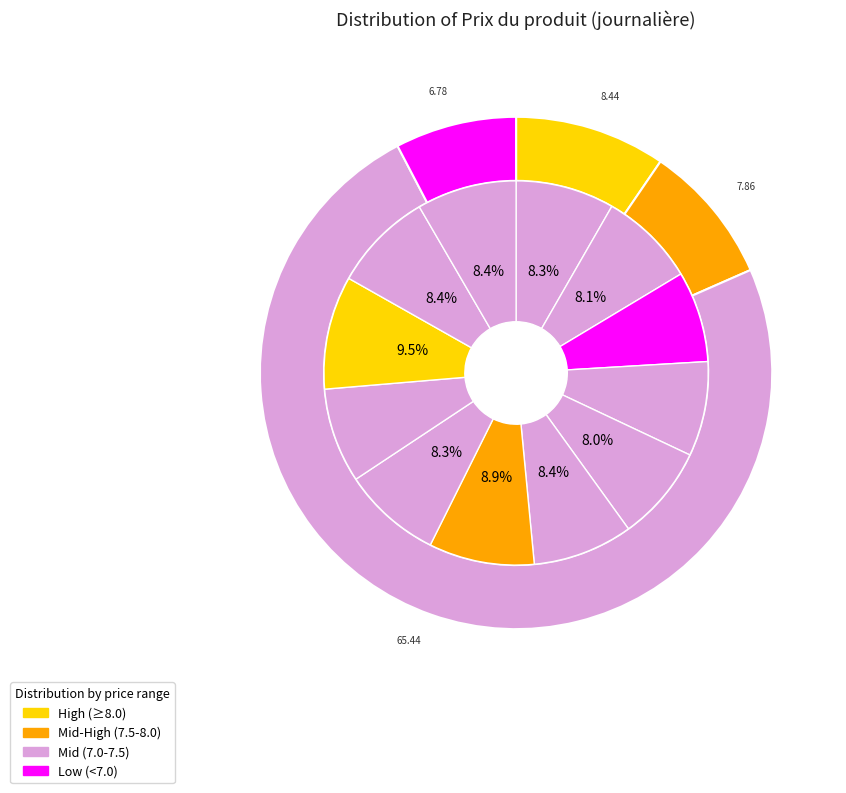

To the nearest percent, what is the combined percentage of 2024-11-18 and 2024-11-21?

16%